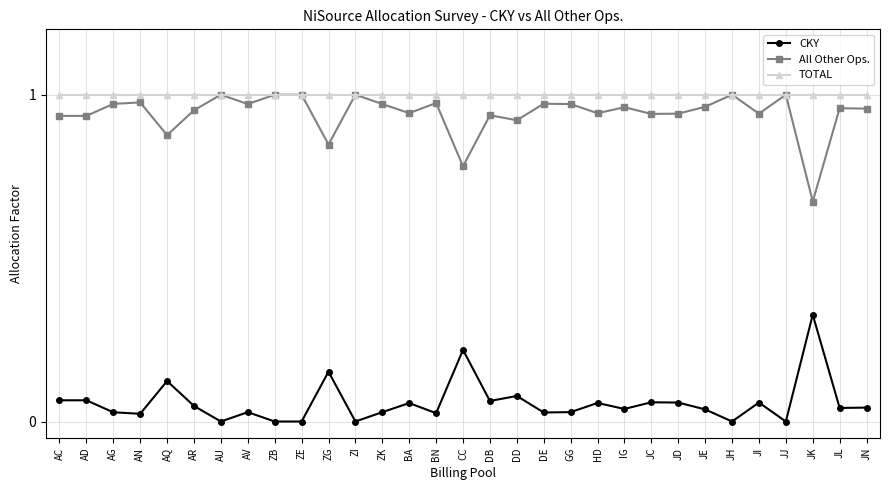

What position from the right is JK?

3